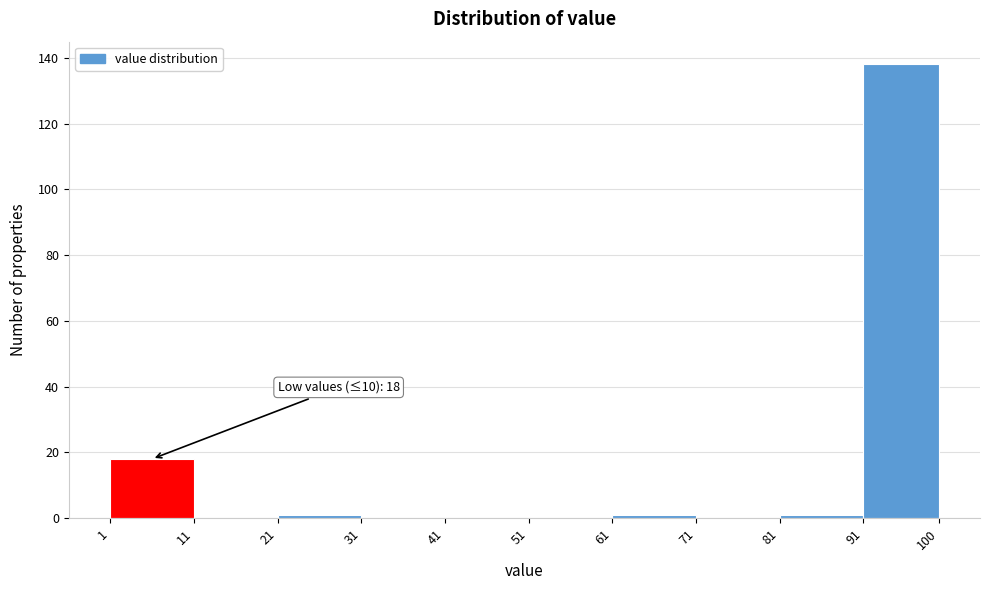

Over which range of the x-axis is the bar tallest?

91 to 100